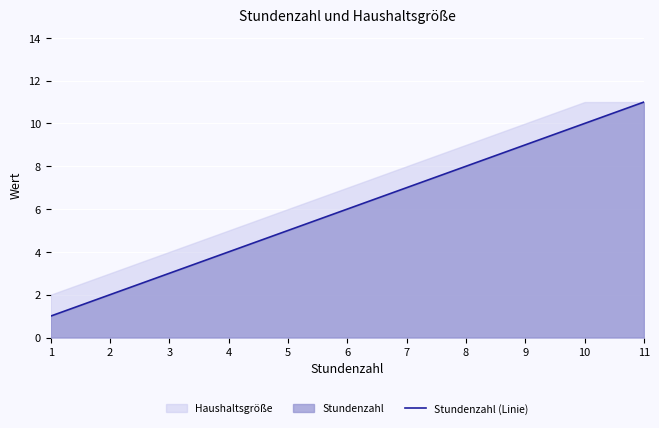

Does the chart display data point markers on the line(s)?

No